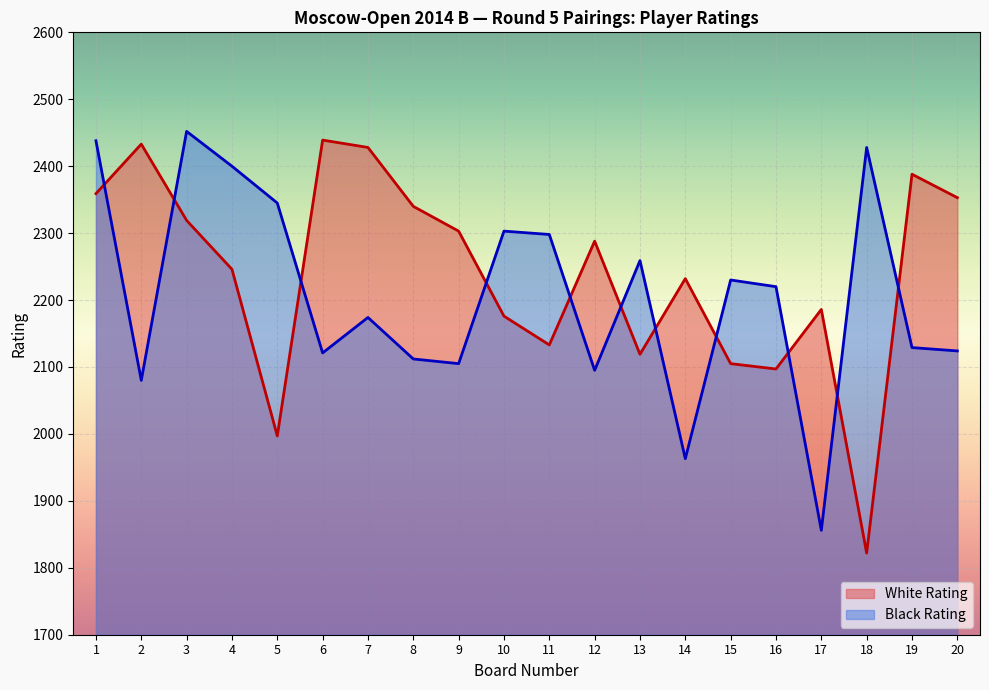

Reading left to right, list all the values displayed in this chart.

White Rating: 2359	2433	2319	2246	1997	2439	2428	2340	2303	2176	2133	2288	2119	2232	2105	2097	2186	1822	2388	2353
Black Rating: 2438	2080	2452	2400	2345	2121	2174	2112	2105	2303	2298	2095	2259	1963	2230	2220	1856	2428	2129	2124